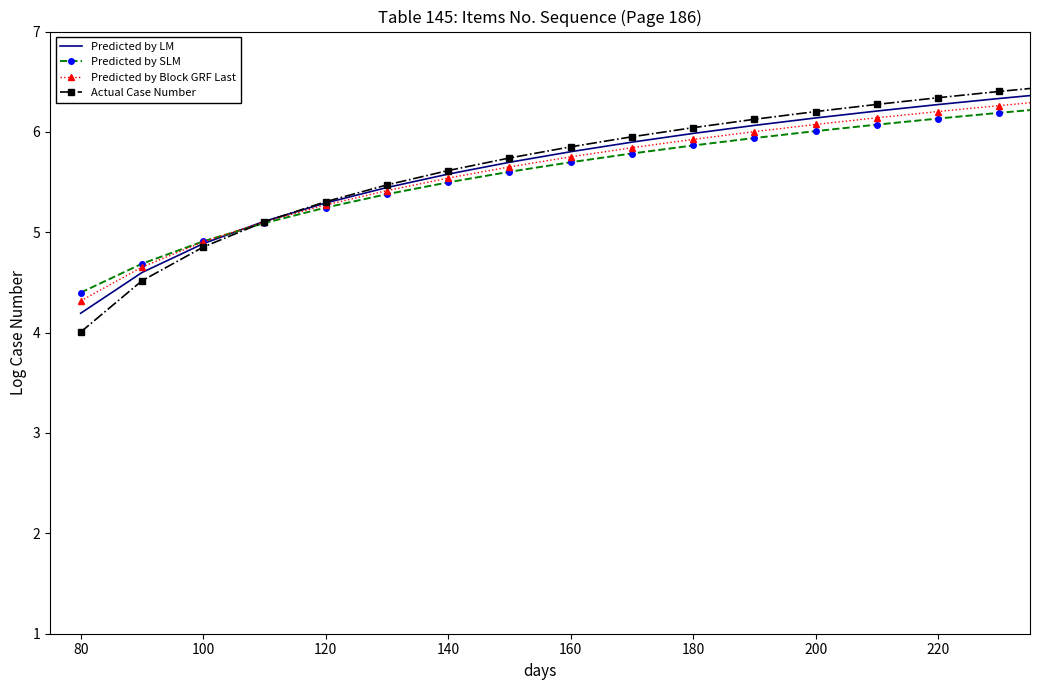

Reading left to right, extract all data points from this chart.

Predicted by LM: 4.2	4.6	4.9	5.1	5.3	5.4	5.6	5.7	5.8	5.9	6.0	6.1	6.1	6.2	6.3	6.3	6.4	6.4	6.5	6.5	6.6	6.6
Predicted by SLM: 4.4	4.7	4.9	5.1	5.2	5.4	5.5	5.6	5.7	5.8	5.9	5.9	6.0	6.1	6.1	6.2	6.2	6.3	6.3	6.4	6.4	6.5
Predicted by Block GRF Last: 4.3	4.7	4.9	5.1	5.3	5.4	5.5	5.7	5.8	5.8	5.9	6.0	6.1	6.1	6.2	6.3	6.3	6.4	6.4	6.5	6.5	6.6
Actual Case Number: 4.0	4.5	4.9	5.1	5.3	5.5	5.6	5.7	5.9	6.0	6.0	6.1	6.2	6.3	6.3	6.4	6.5	6.5	6.6	6.6	6.7	6.7